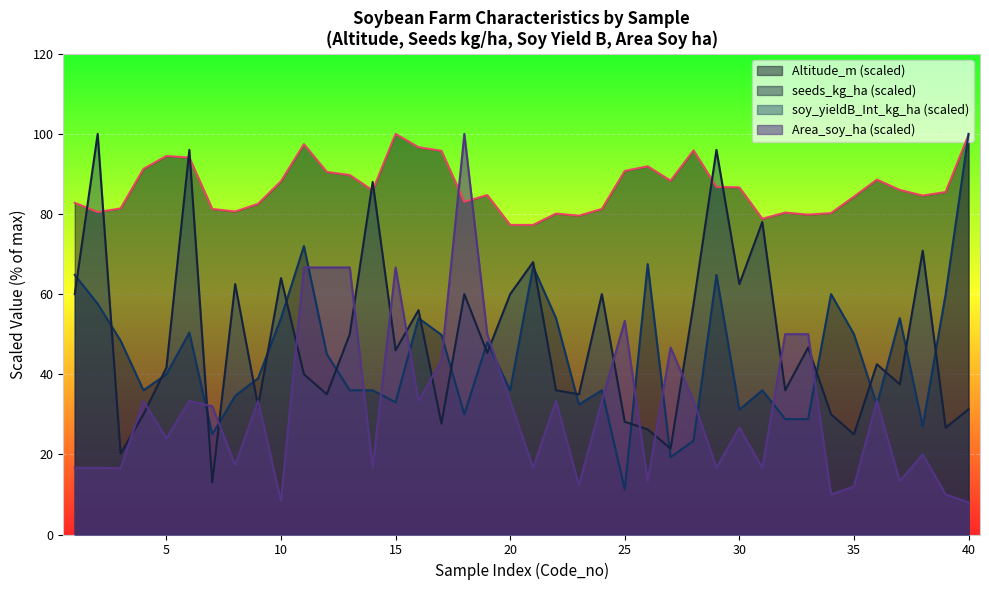

Which series has the largest range (max minus min)?

Area_soy_ha (scaled)